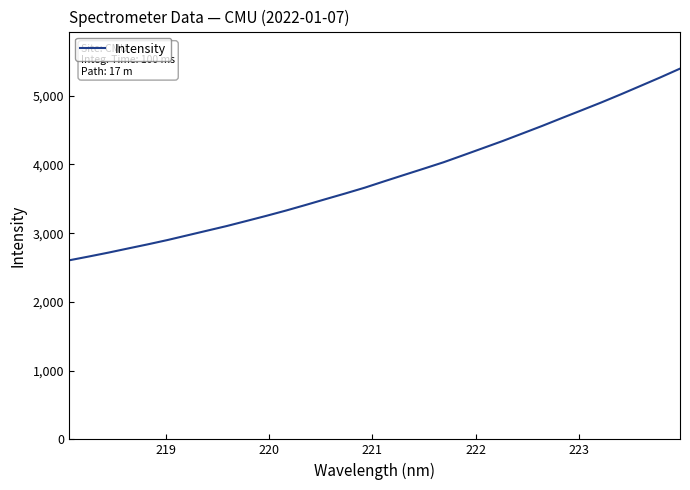

What is the minimum value shown in the chart?

2604.2